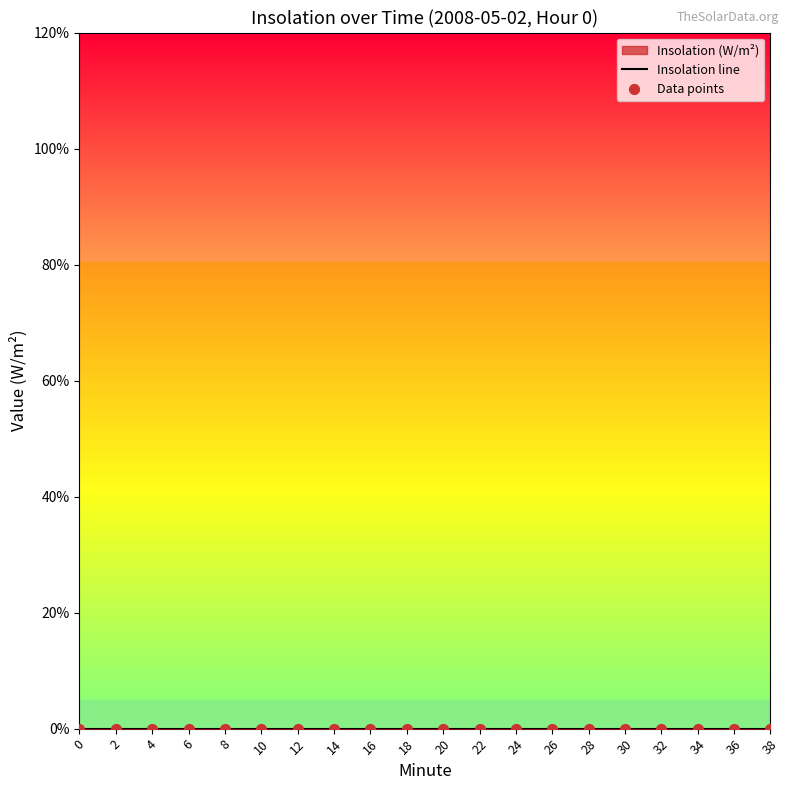

Which series reaches the minimum Y coordinate?

Insolation (W/m^2)